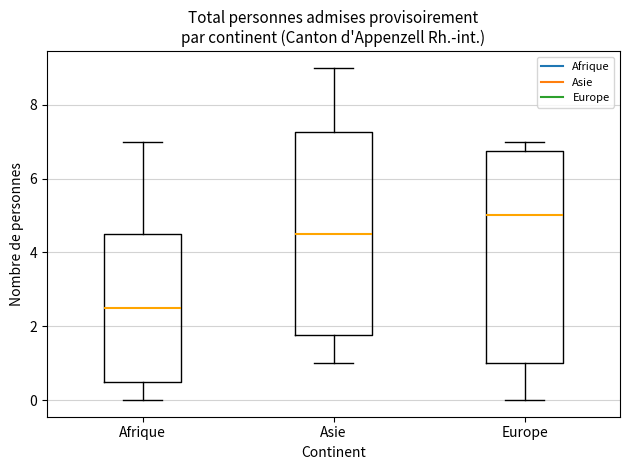

Which box is the tallest, from its lower edge to its upper edge?

Europe